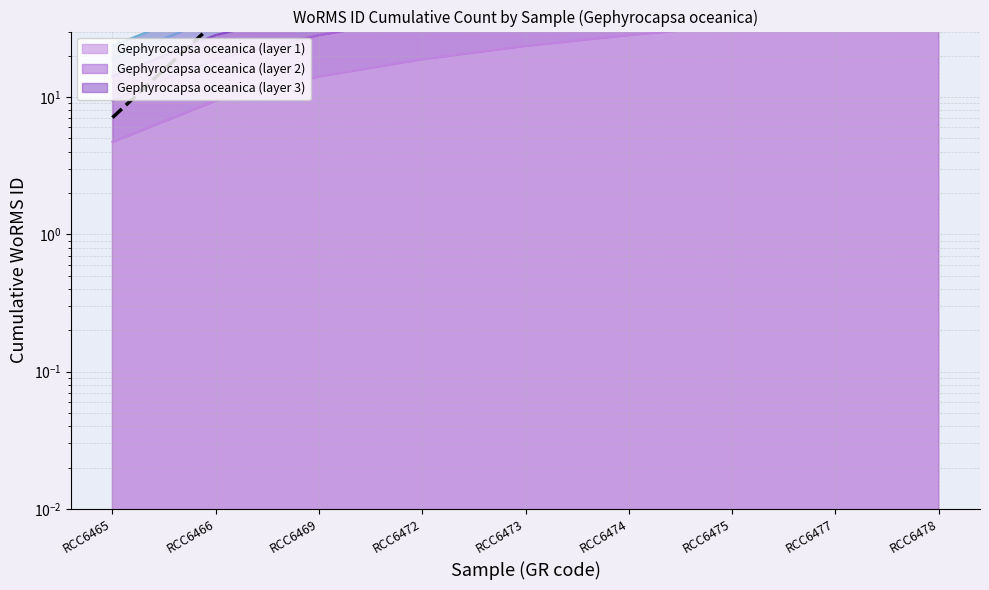

What is the minimum value shown in the chart?

7.1